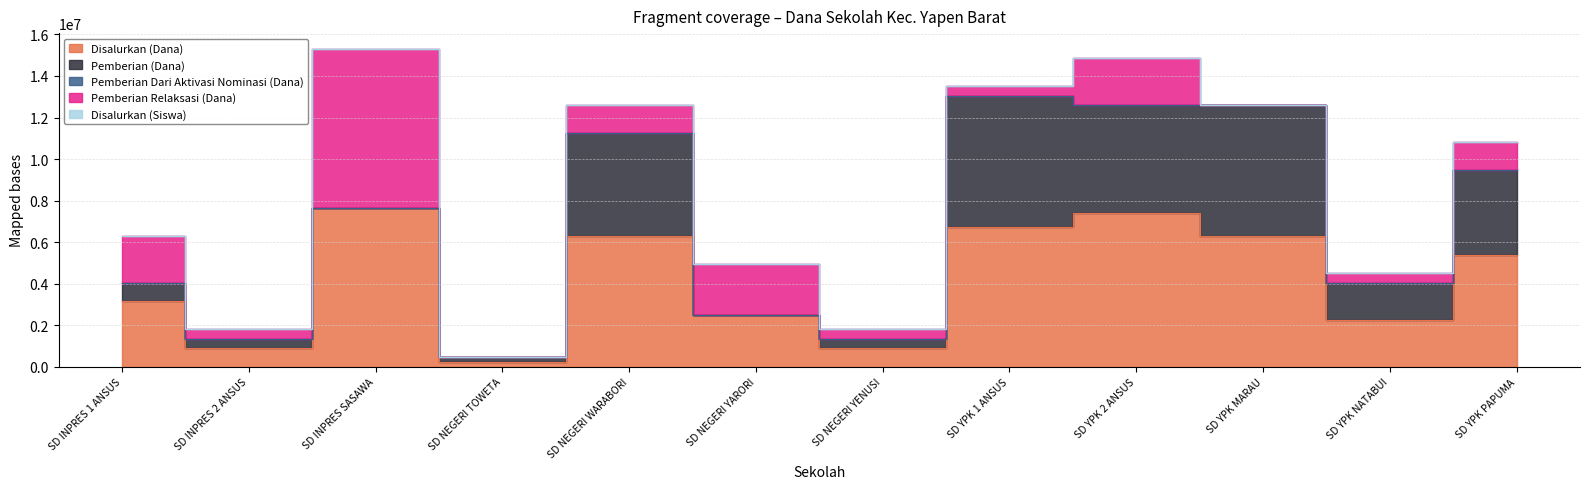

What is the label of the 9th point from the right?

SD NEGERI TOWETA